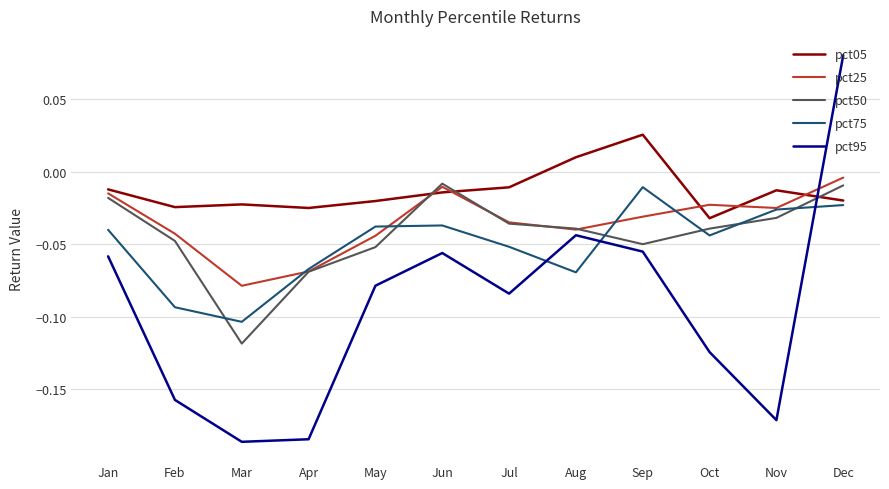

Which series changed the most between Jan and Dec?

pct95